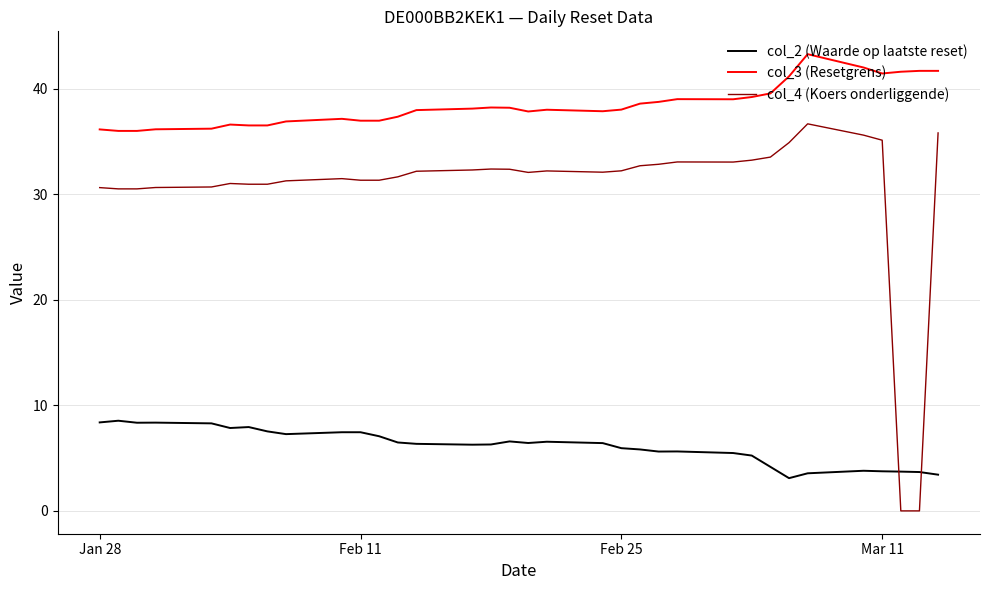

Which series has the largest range (max minus min)?

col_4 (Koers onderliggende)